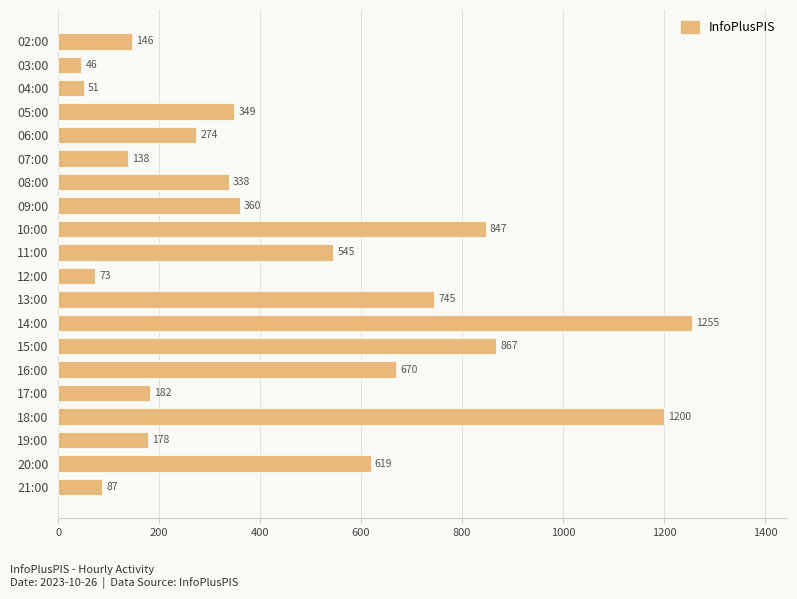

Count the number of categories in the chart.

20